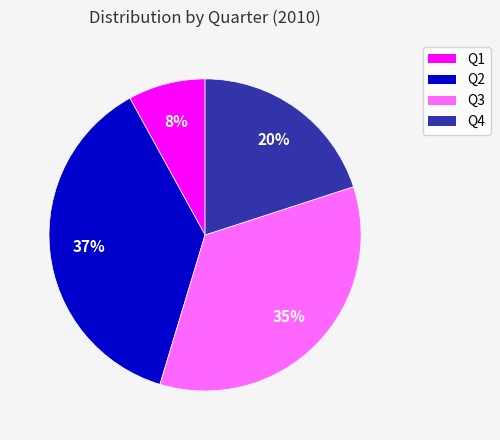

The Q2 slice represents 37% of the pie. True or false?

True